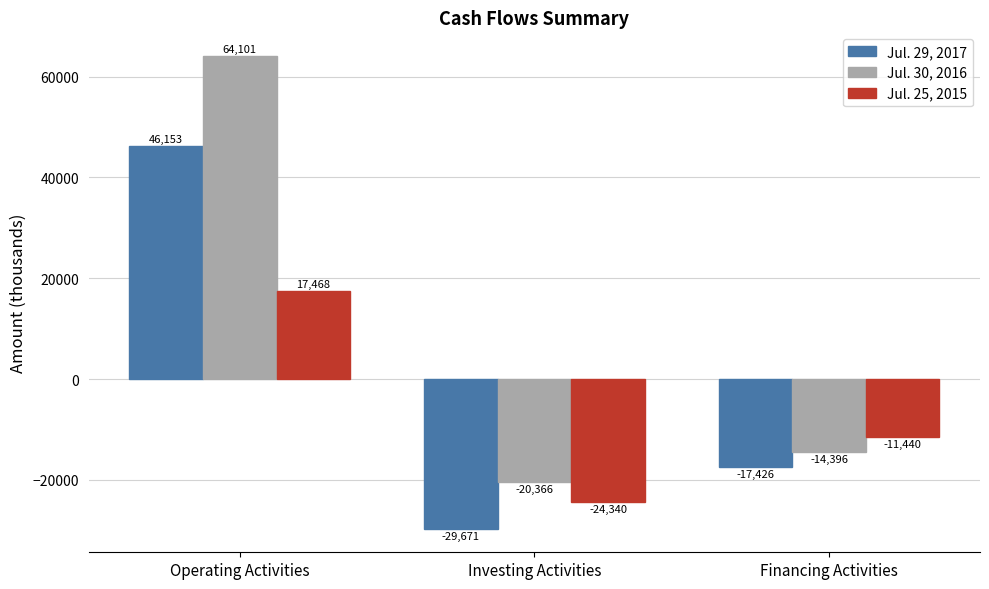

The value of Jul. 30, 2016 at Investing Activities is -20366. True or false?

True